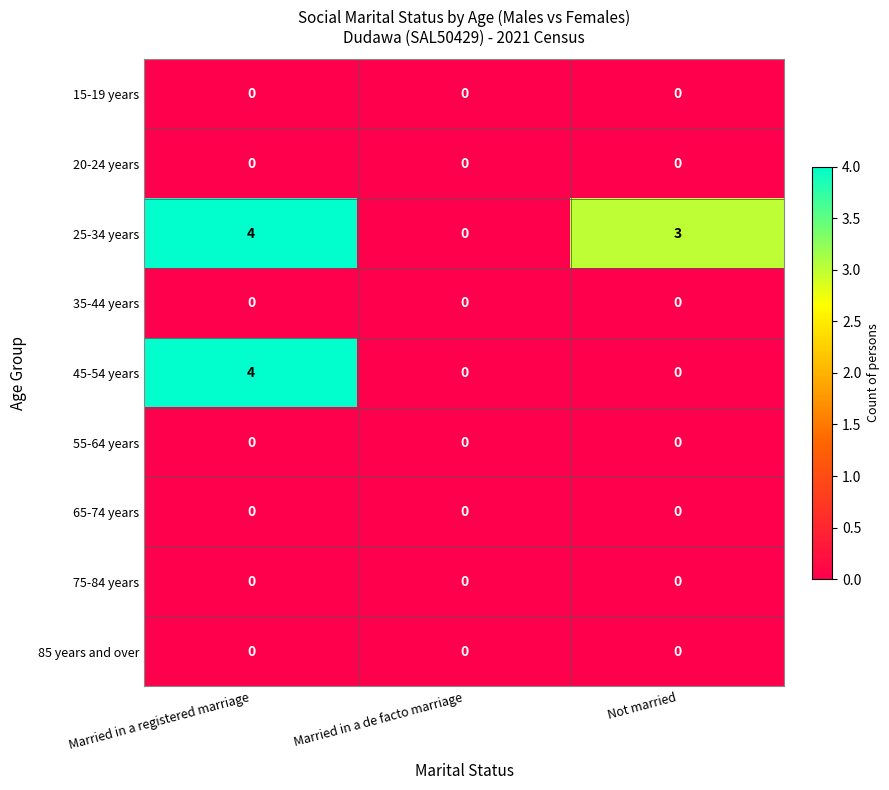

What is the difference between the highest and lowest values at Not married?

3